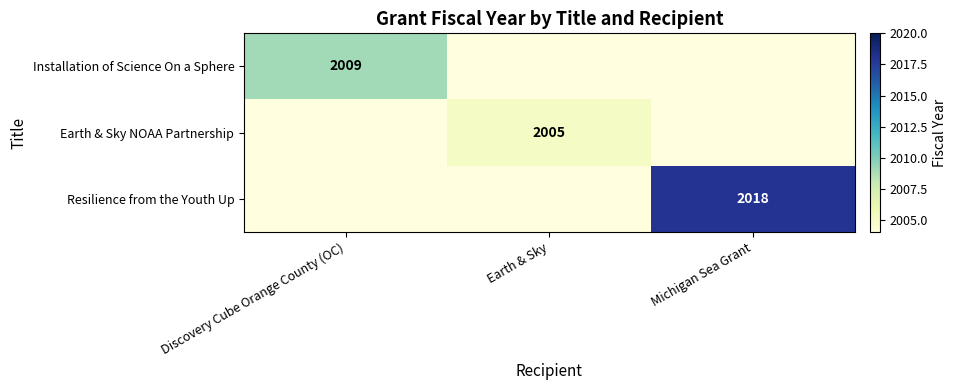

The value of Resilience from the Youth Up at Michigan Sea Grant is 2018. True or false?

True